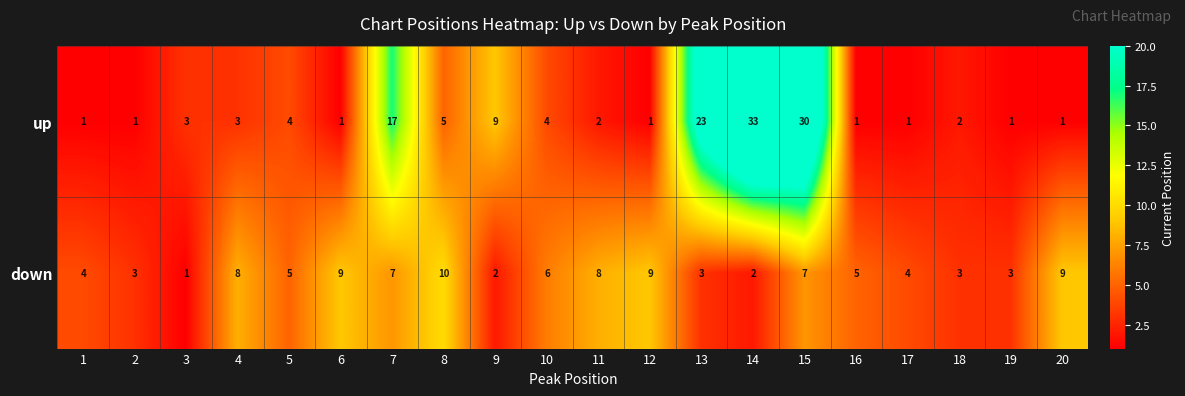

Rank the series by their maximum value, from lowest to highest.

down, up